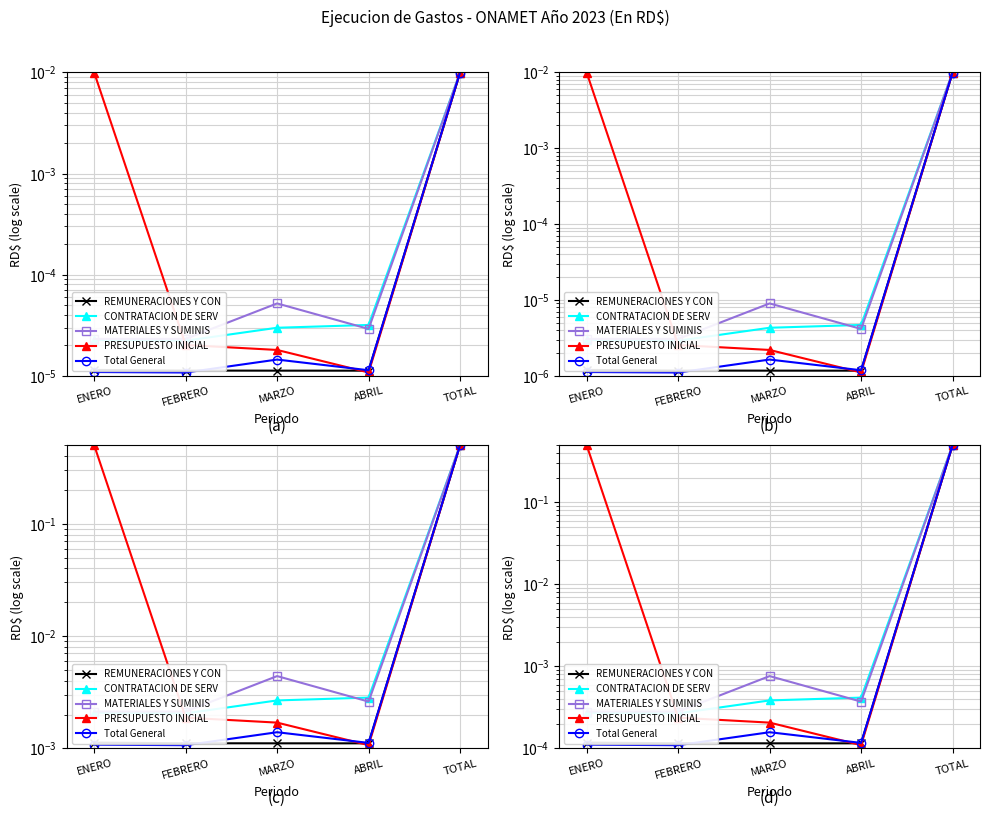

The PRESUPUESTO INICIAL series shows 0.5 at ENERO. True or false?

True